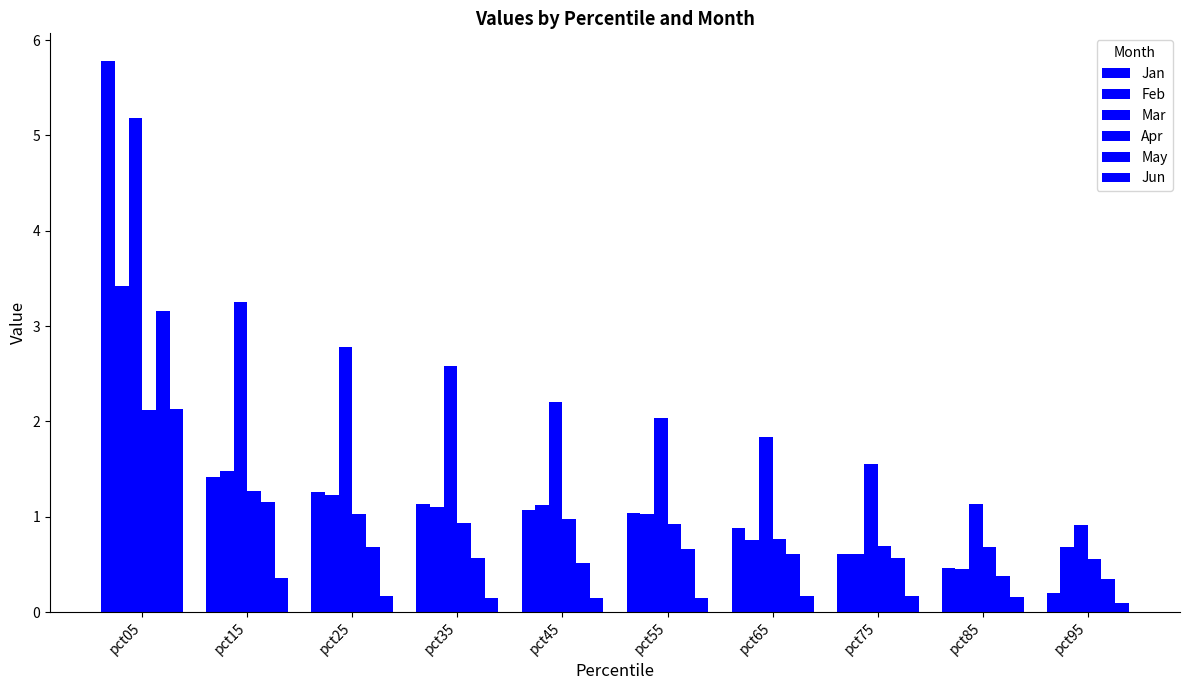

Are the bars horizontal?

No